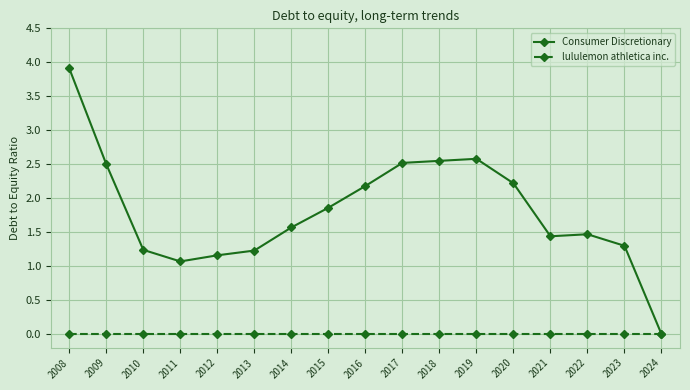

Rank the series by their maximum value, from lowest to highest.

lululemon athletica inc., Consumer Discretionary